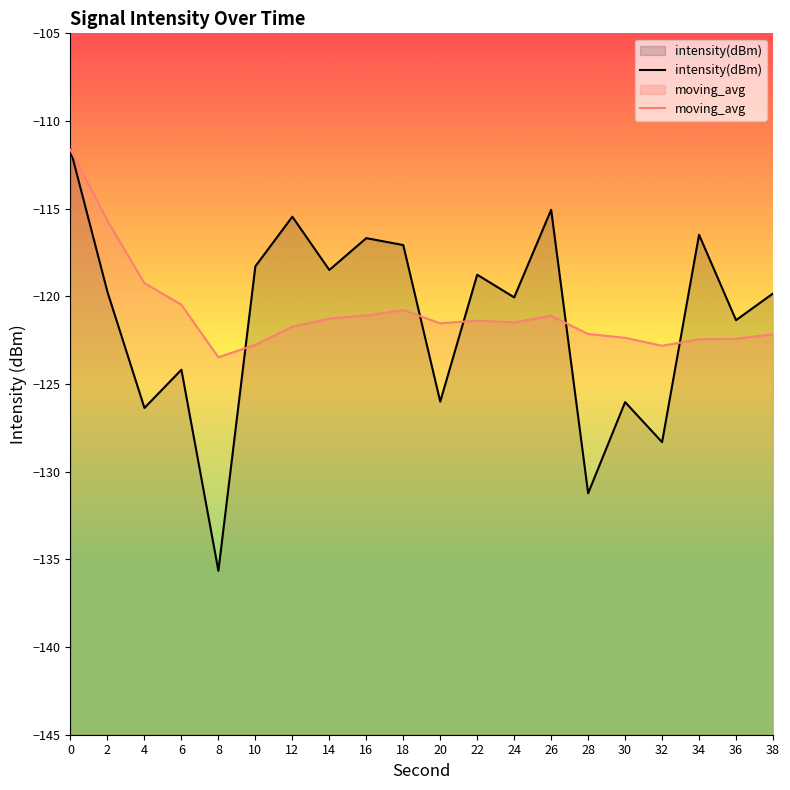

Which series ends up on top after the final intersection of intensity(dBm) and moving_avg?

intensity(dBm)